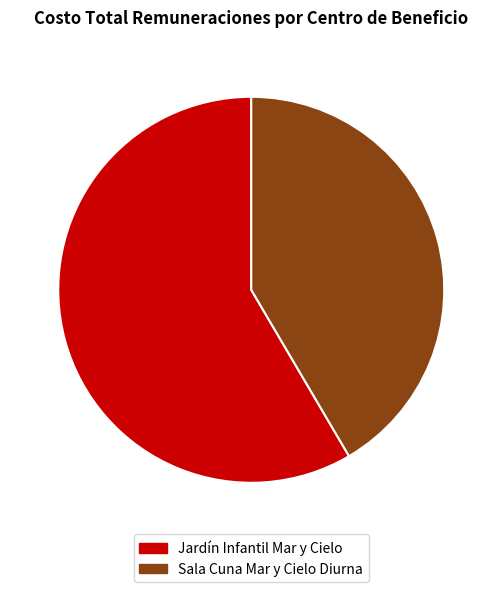

What is the largest slice in the pie chart?

Jardín Infantil Mar y Cielo